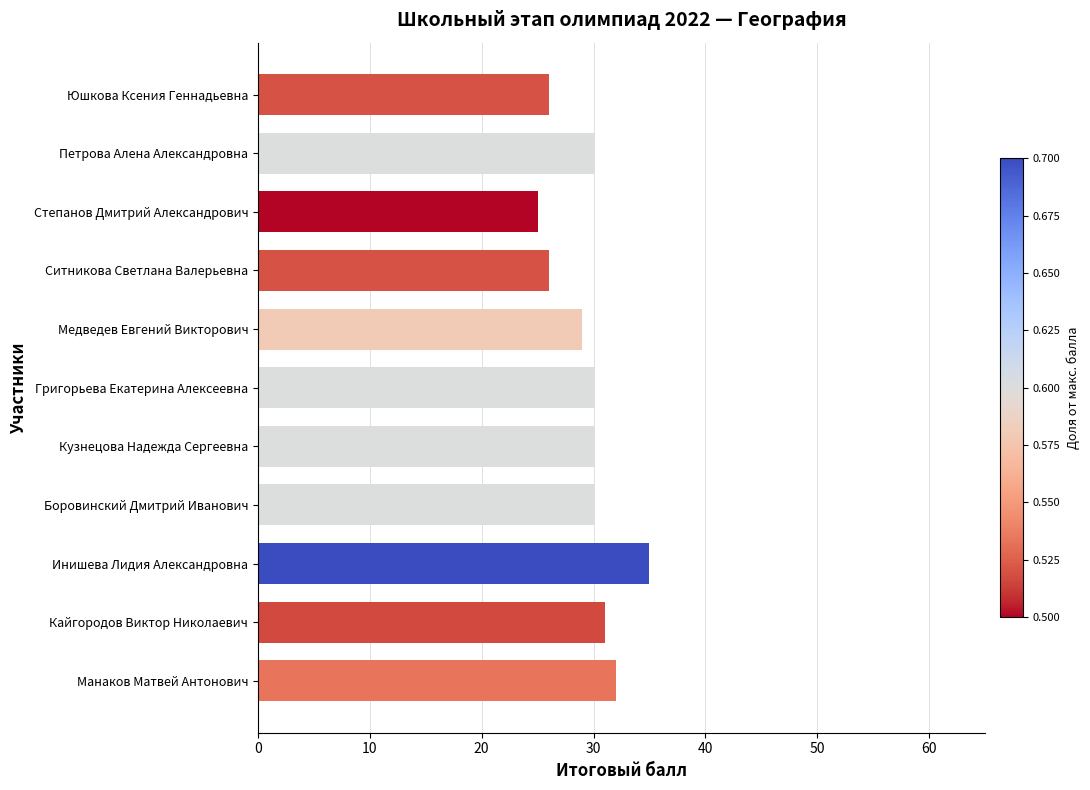

Count the values in the range 26 to 31.

8